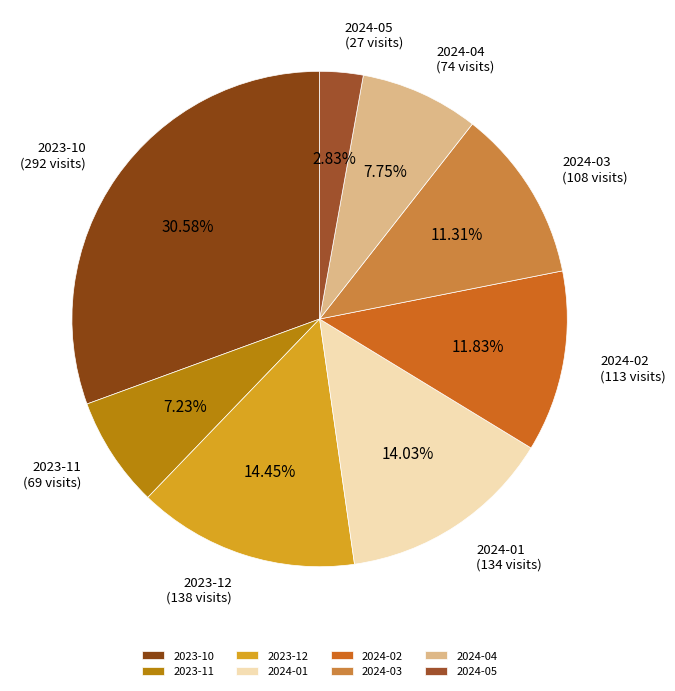

The 2023-12 slice represents 14% of the pie. True or false?

True